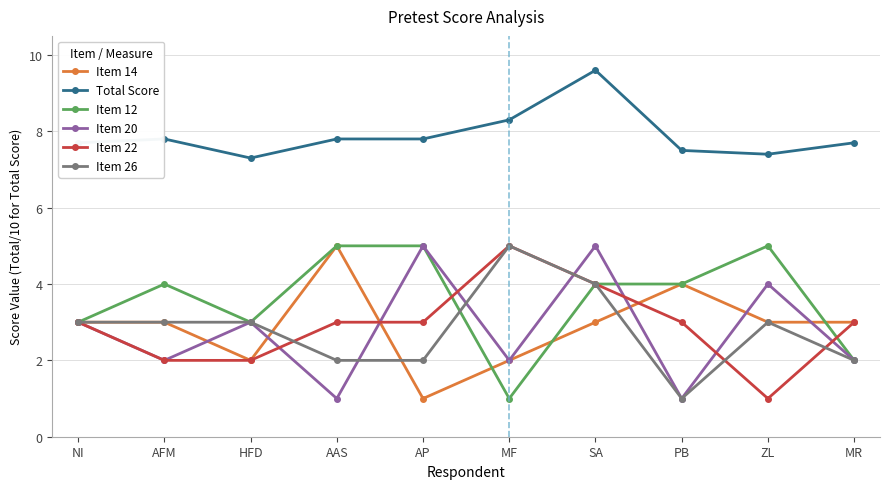

How many categories are shown in the chart?

10